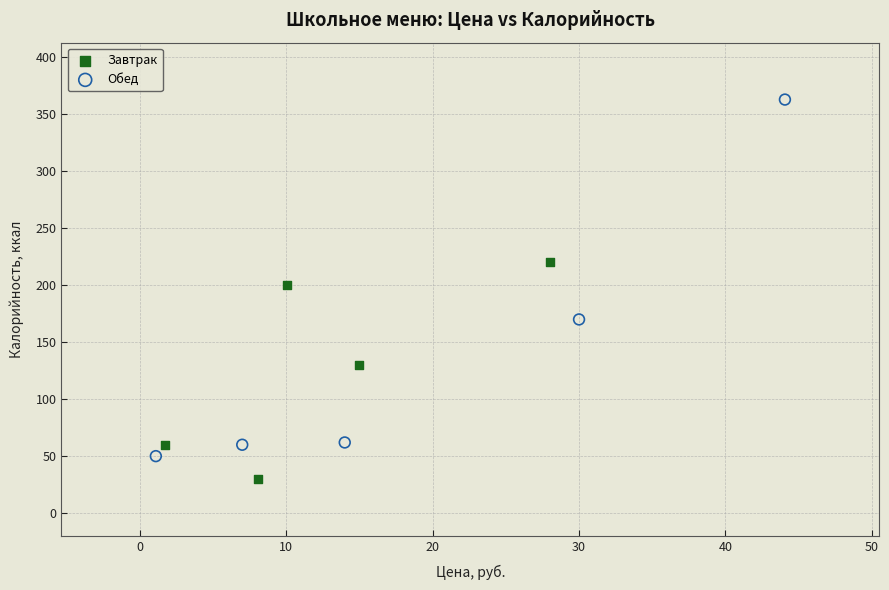

Which series has the widest spread of Y values?

Обед